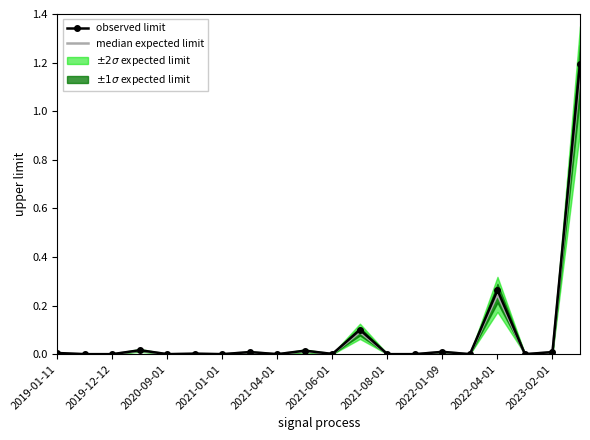

What is the sum of all values?

1.6